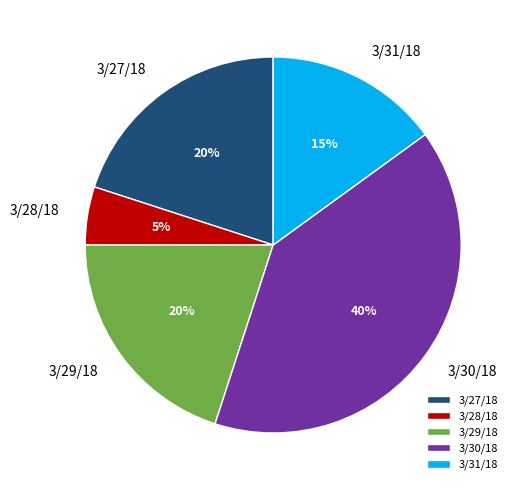

Approximately how many times larger is the value at 3/29/18 compared to 3/27/18?

1.0